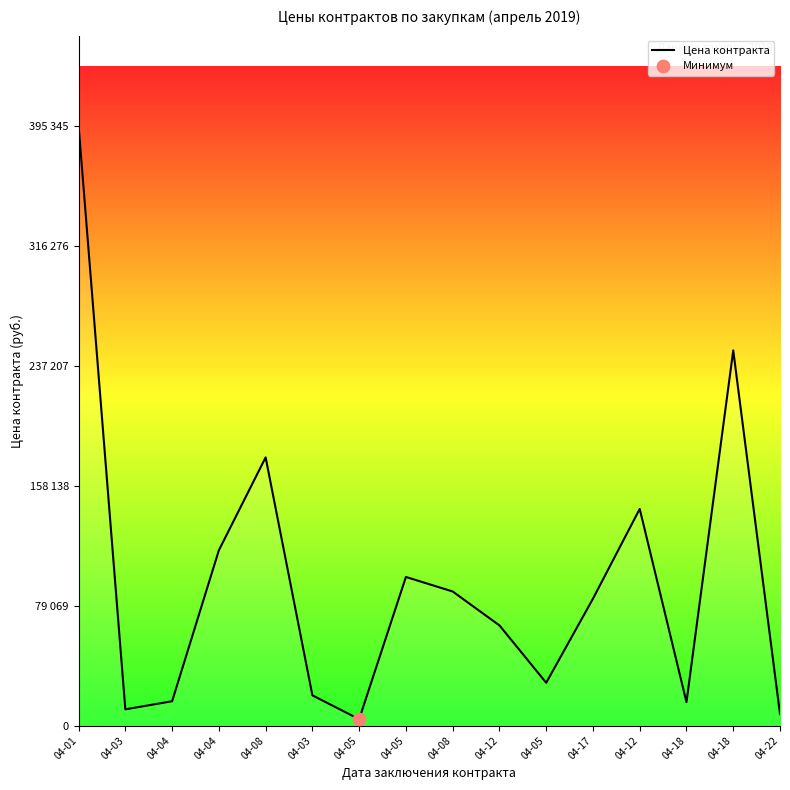

Does the chart have visible grid lines?

No